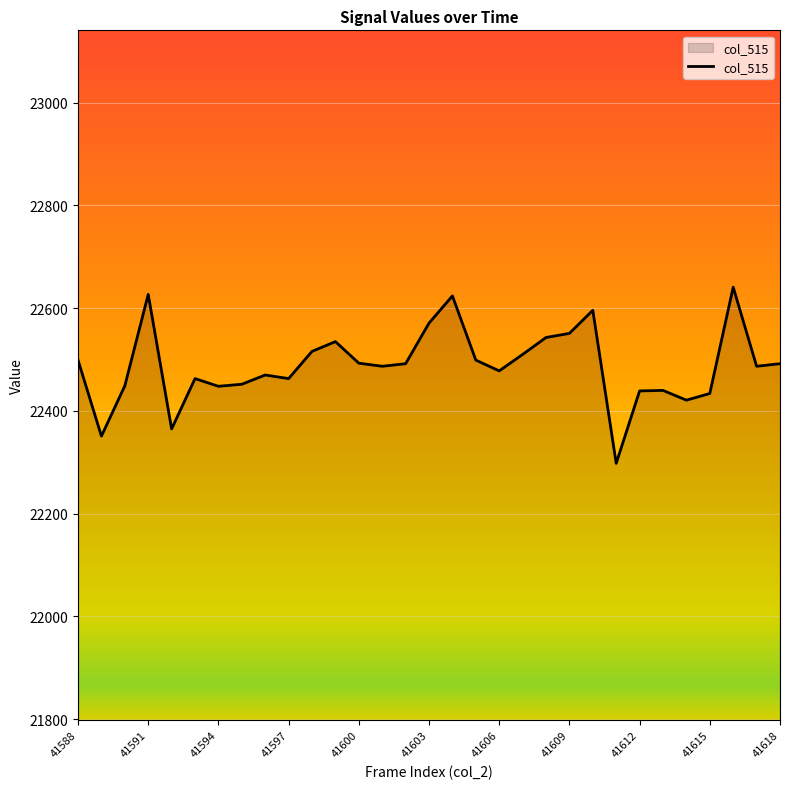

What is the greatest value displayed?

22641